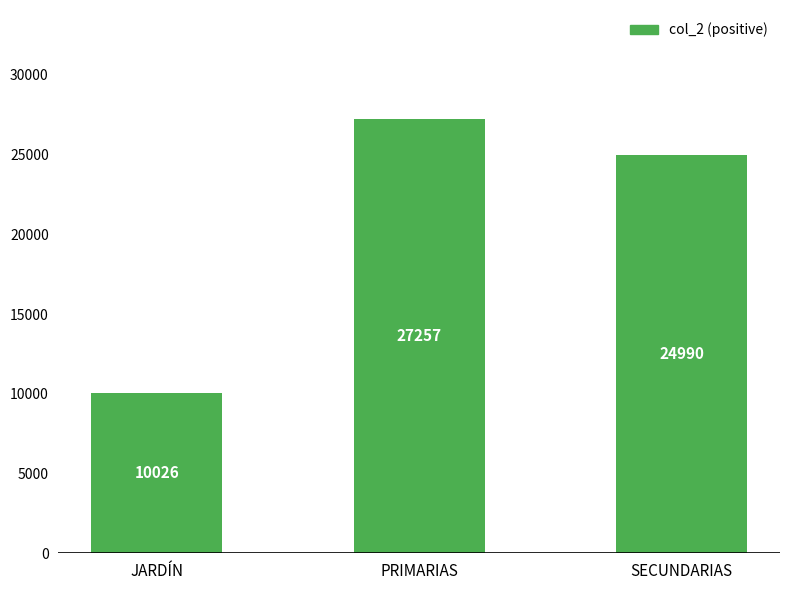

Rank the categories by value from highest to lowest.

PRIMARIAS, SECUNDARIAS, JARDÍN